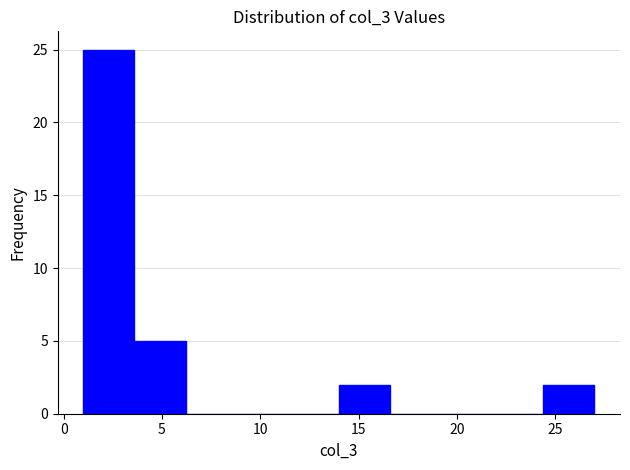

What is the height of the bar covering 14.0 to 16.6 on the x-axis? Neither the bar edges nor the heights are printed on the chart, so give them approximately, as read against the axes.

2